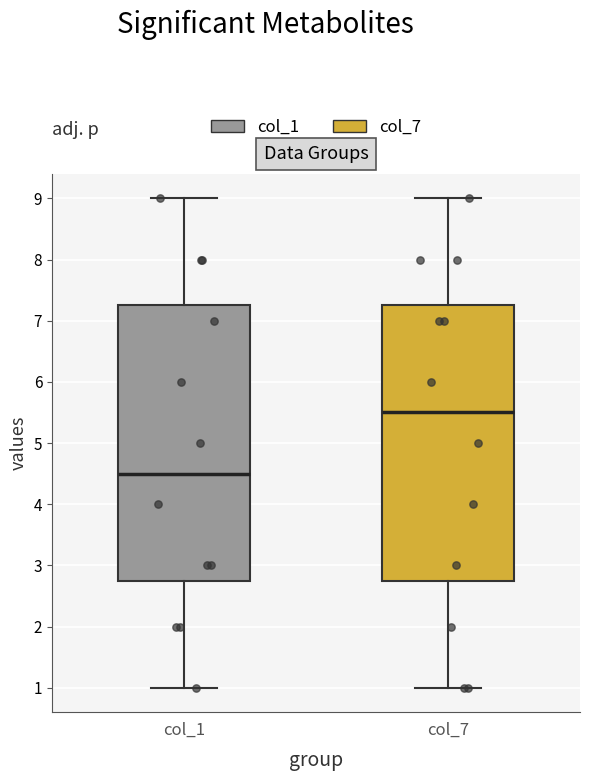

Reading left to right, transcribe this box plot: for each box, give where its median line is, the range the box spans, and where its two whiskers end, as read against the y-axis. The values are not printed on the chart, so give them approximately, as read against the axis.

col_1: median 4.5, box 2.8 to 7.3, whiskers 1.0 to 9.0
col_7: median 5.5, box 2.8 to 7.3, whiskers 1.0 to 9.0